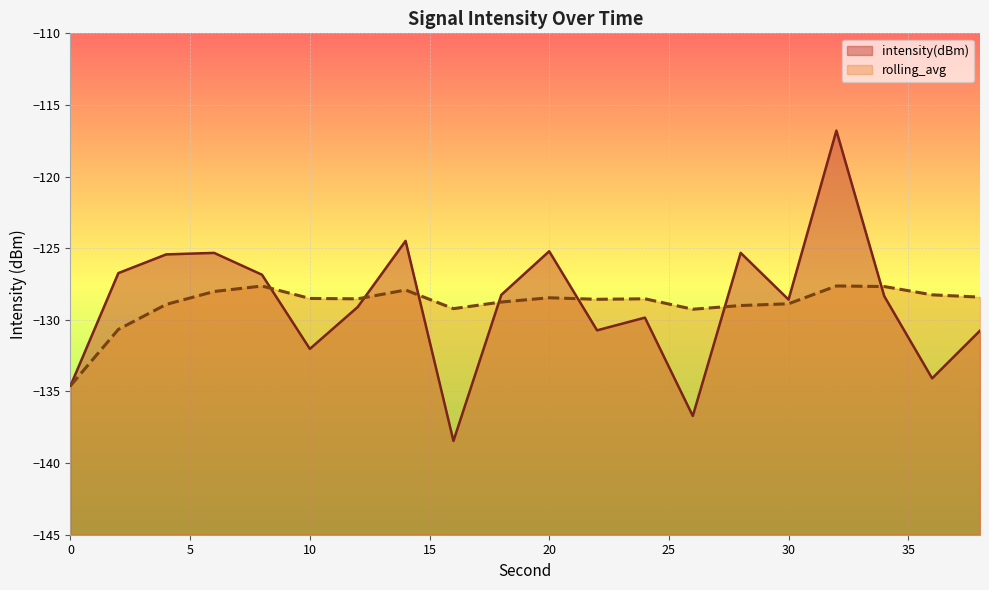

How many lines are shown in the chart?

2